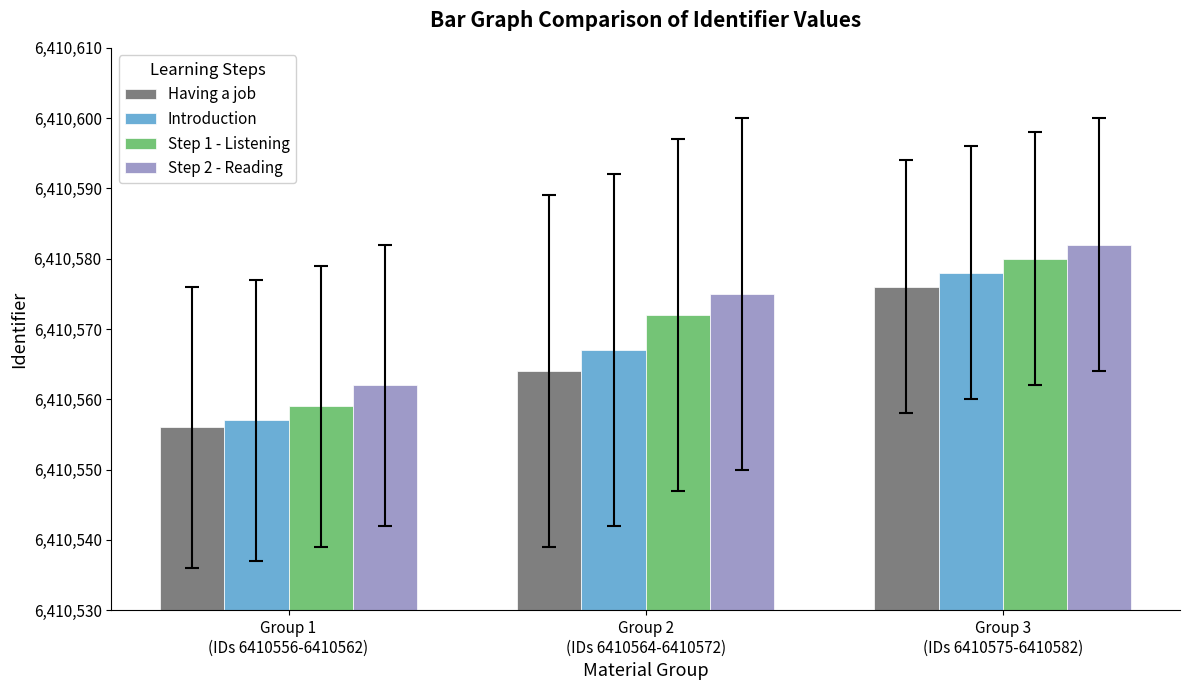

The Introduction series shows 1969837 at Group 3
(IDs 6410575-6410582). True or false?

False